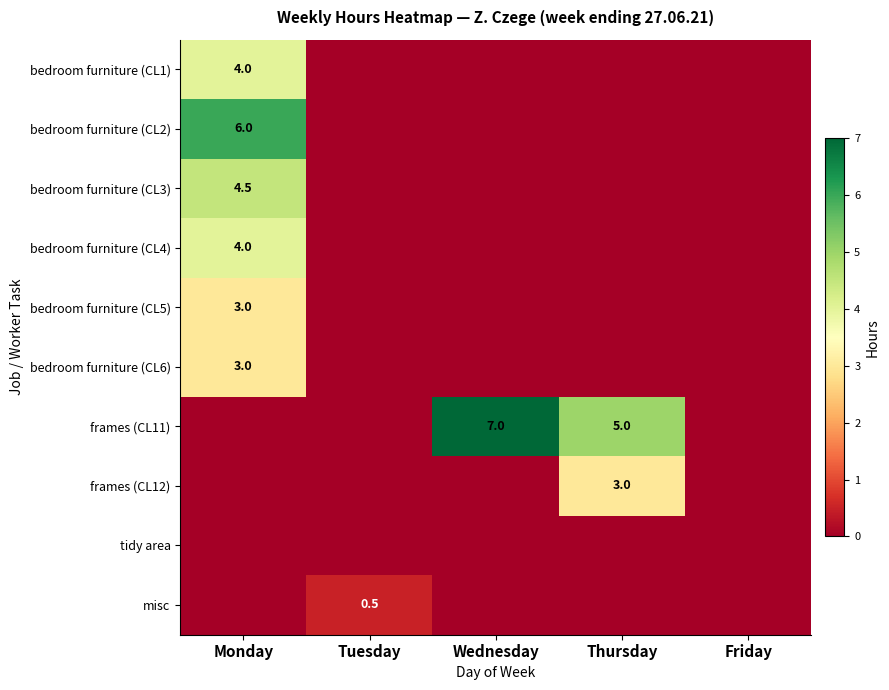

True or false: bedroom furniture (CL1) has a value of 4.0 at Monday.

True